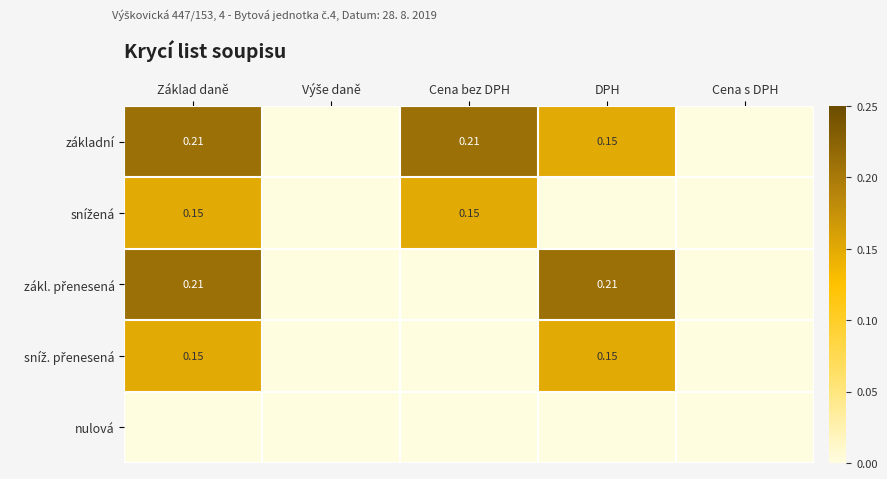

Between Základ daně and DPH, which is larger?

Základ daně